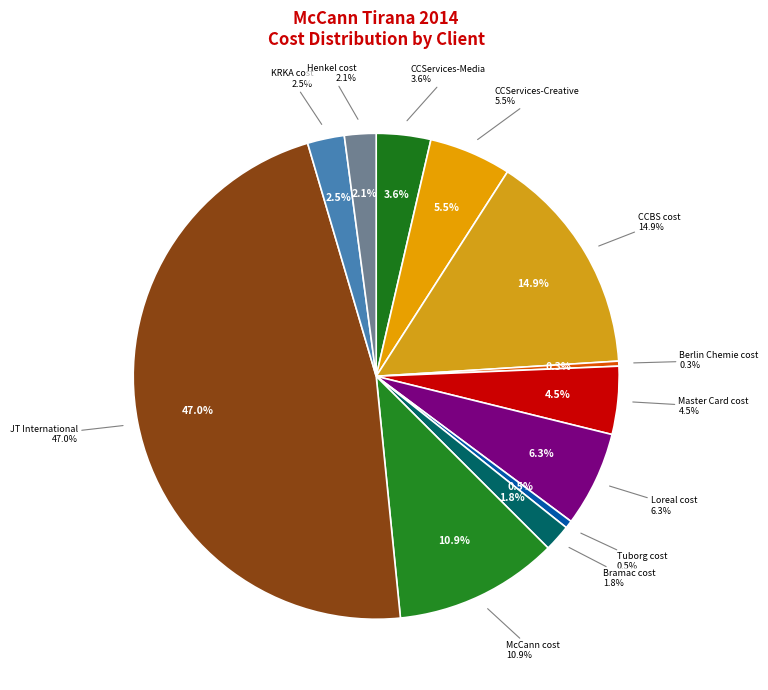

What is the change in value from Tuborg cost to KRKA cost?

+616552.1